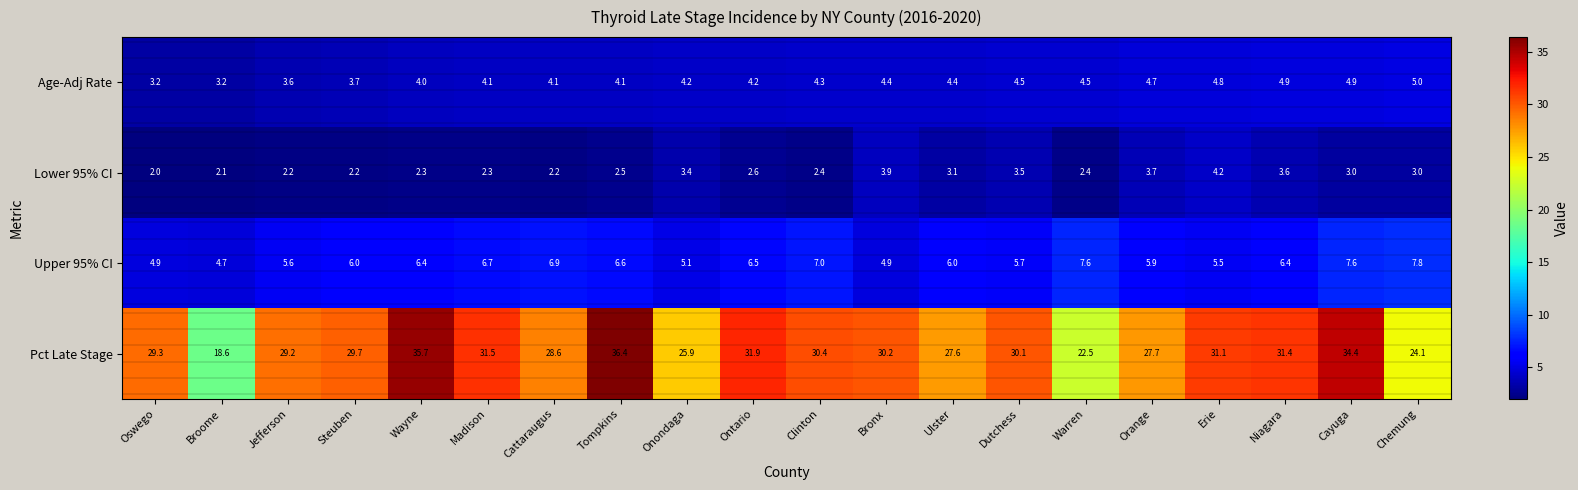

Which series has the largest total across all categories?

Pct Late Stage